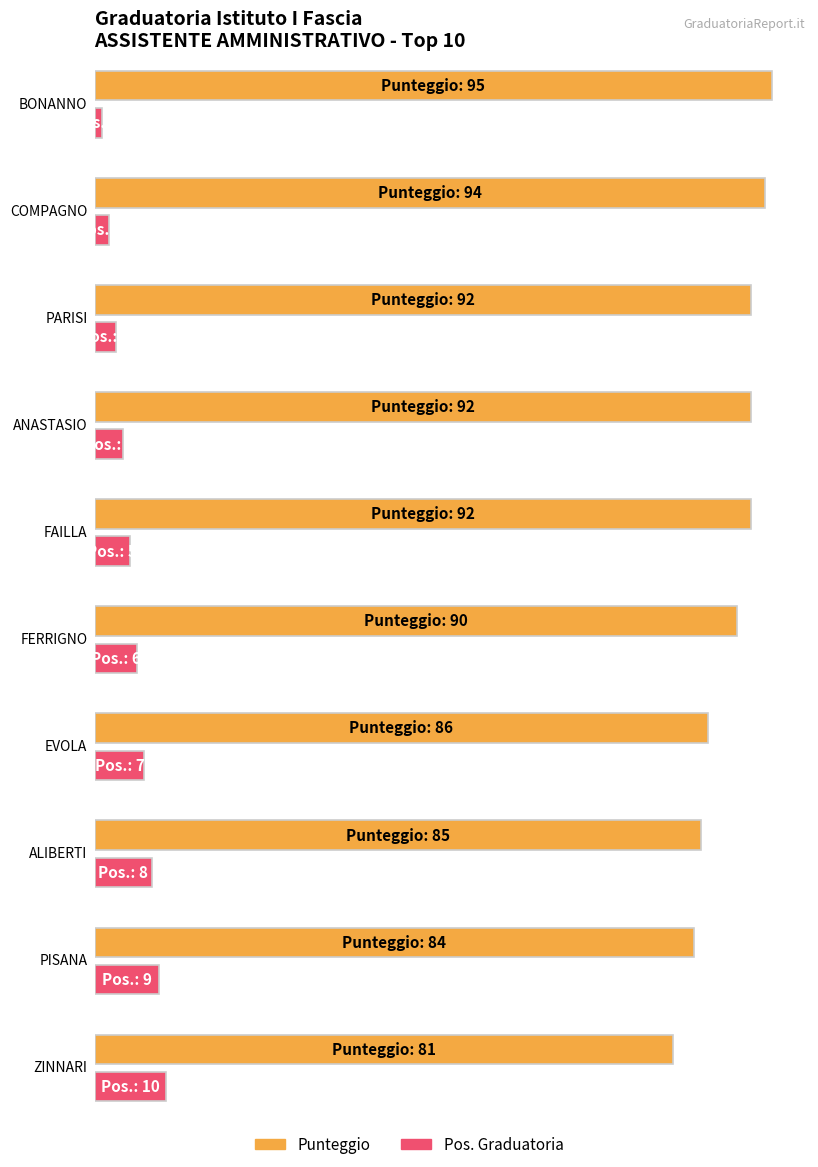

At COMPAGNO, list the series in order from smallest to largest.

Pos. Graduatoria, Punteggio